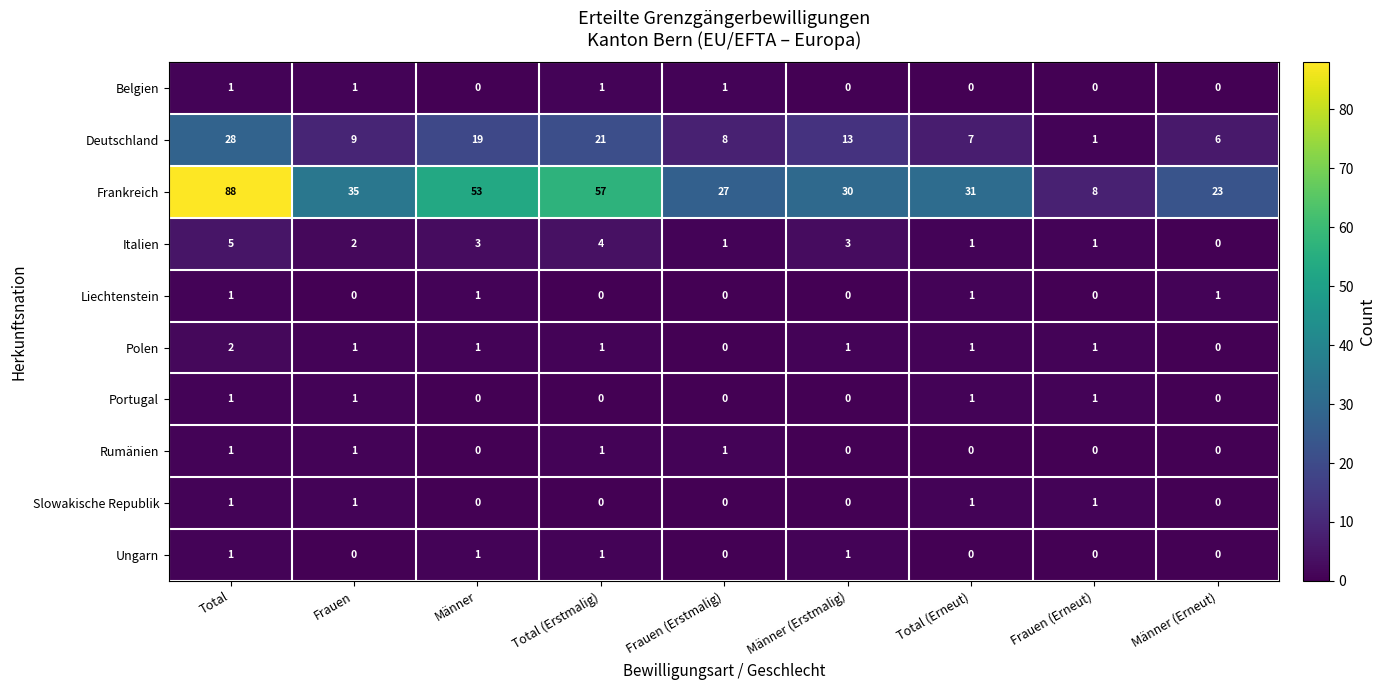

What is the difference between the Deutschland values at Männer (Erstmalig) and Total (Erneut)?

6